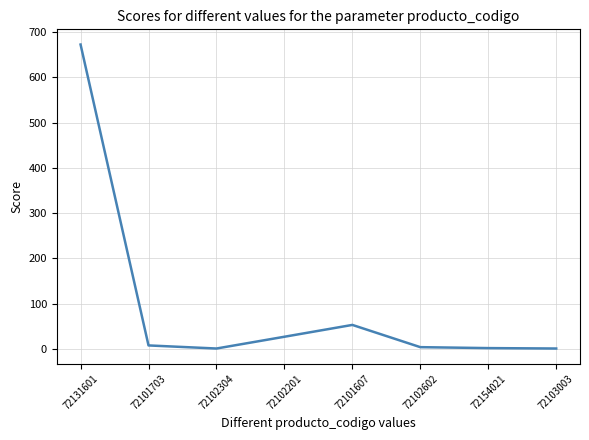

What is the difference between the second highest and second lowest values?

52.1